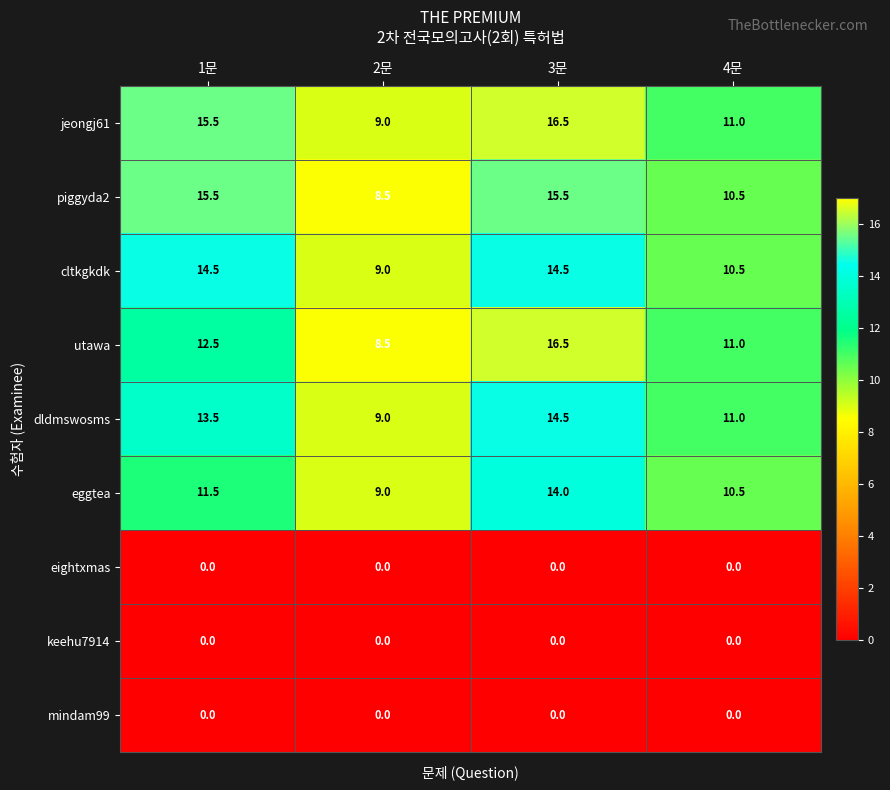

At how many categories does at least one series exceed 7?

4